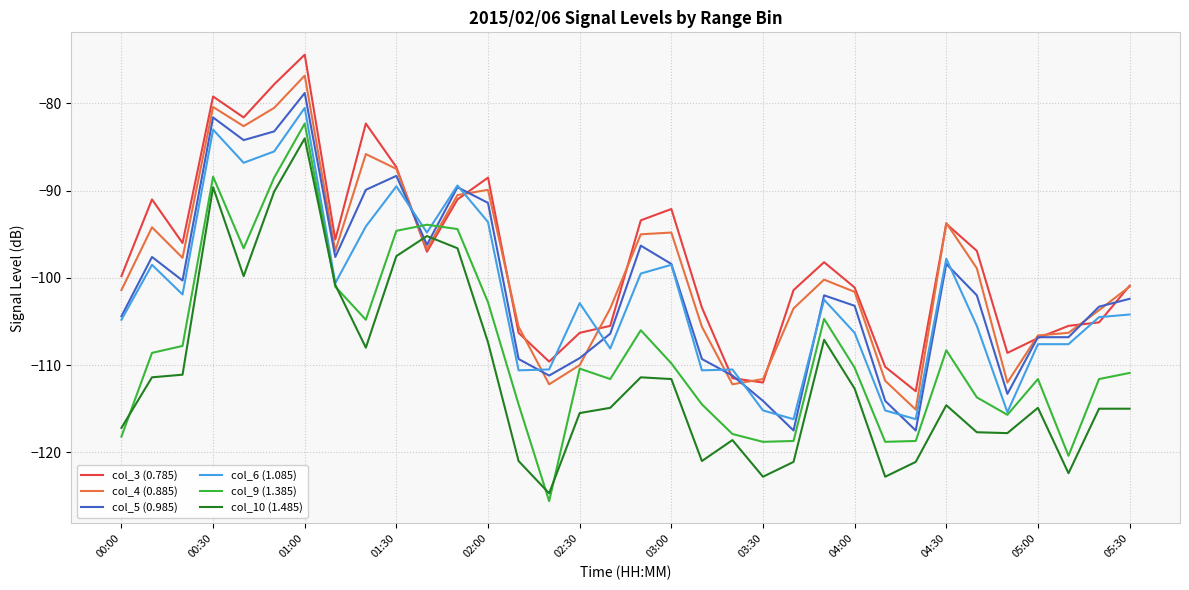

List the series in order of their peak value, lowest first.

col_10 (1.485), col_9 (1.385), col_6 (1.085), col_5 (0.985), col_4 (0.885), col_3 (0.785)